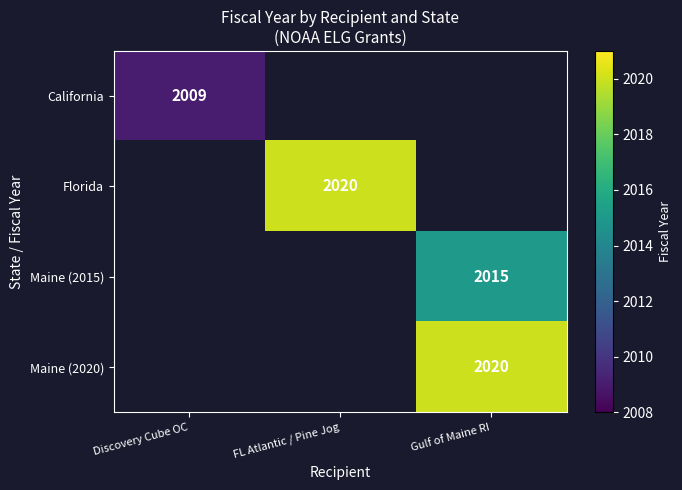

The value of California at Discovery Cube OC is 2009. True or false?

True